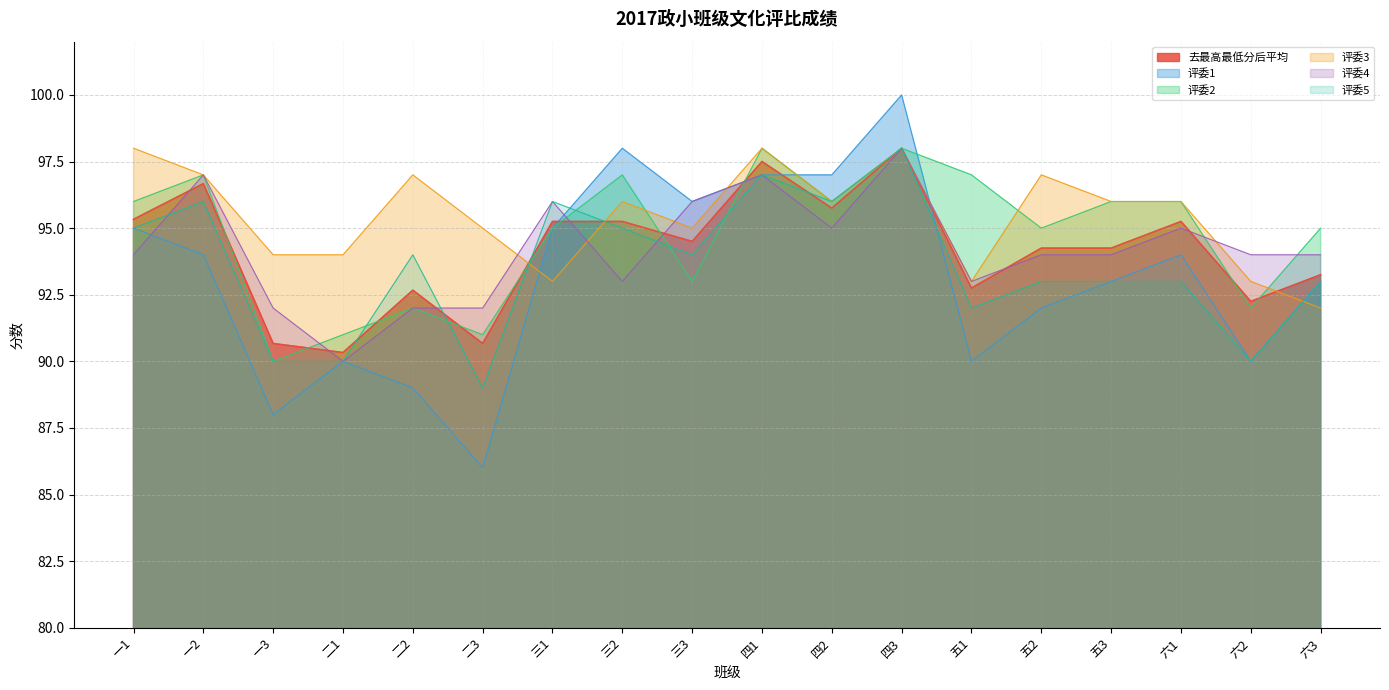

Where does the 去最高最低分后平均 series first go above 94?

一1